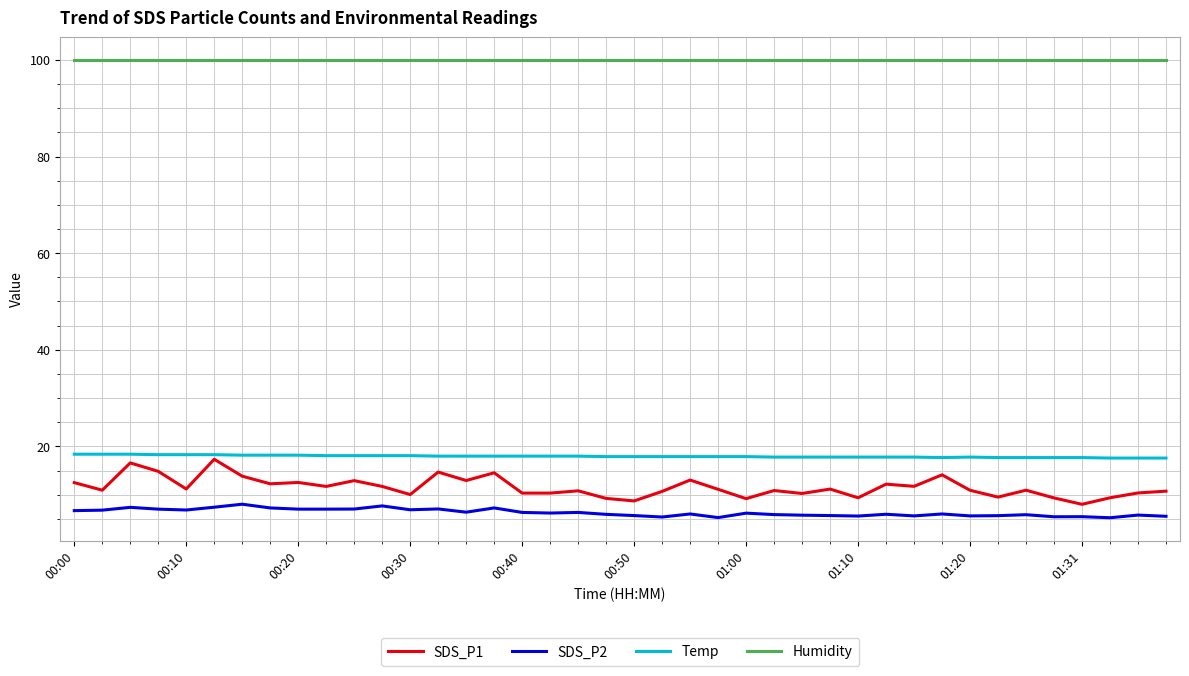

At how many categories does at least one series exceed 78?

40